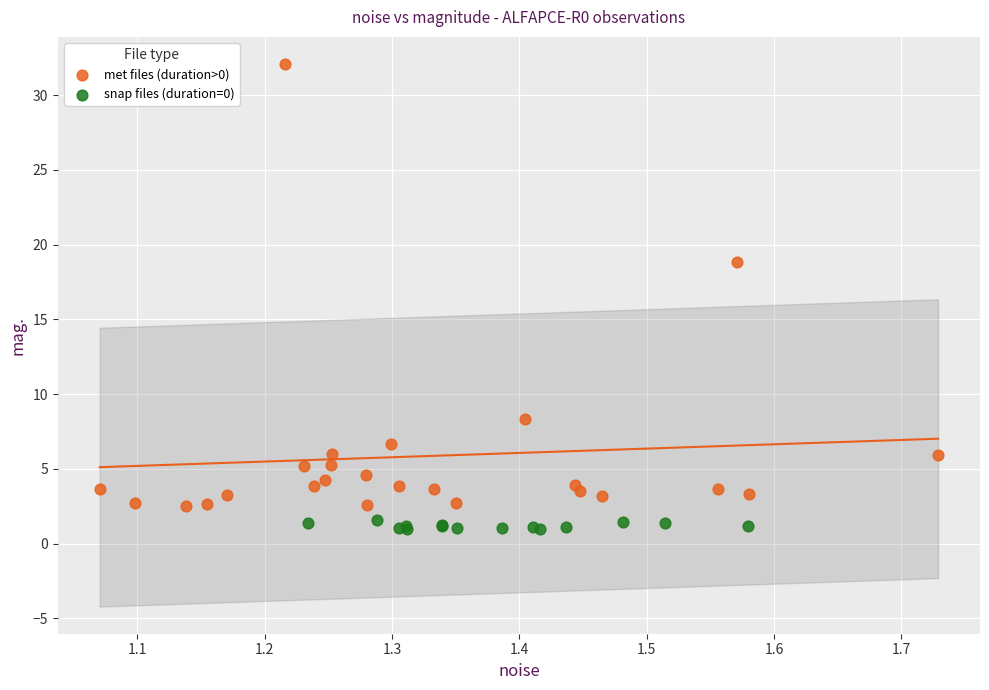

Which series contains the lowest Y value?

snap files (duration=0)